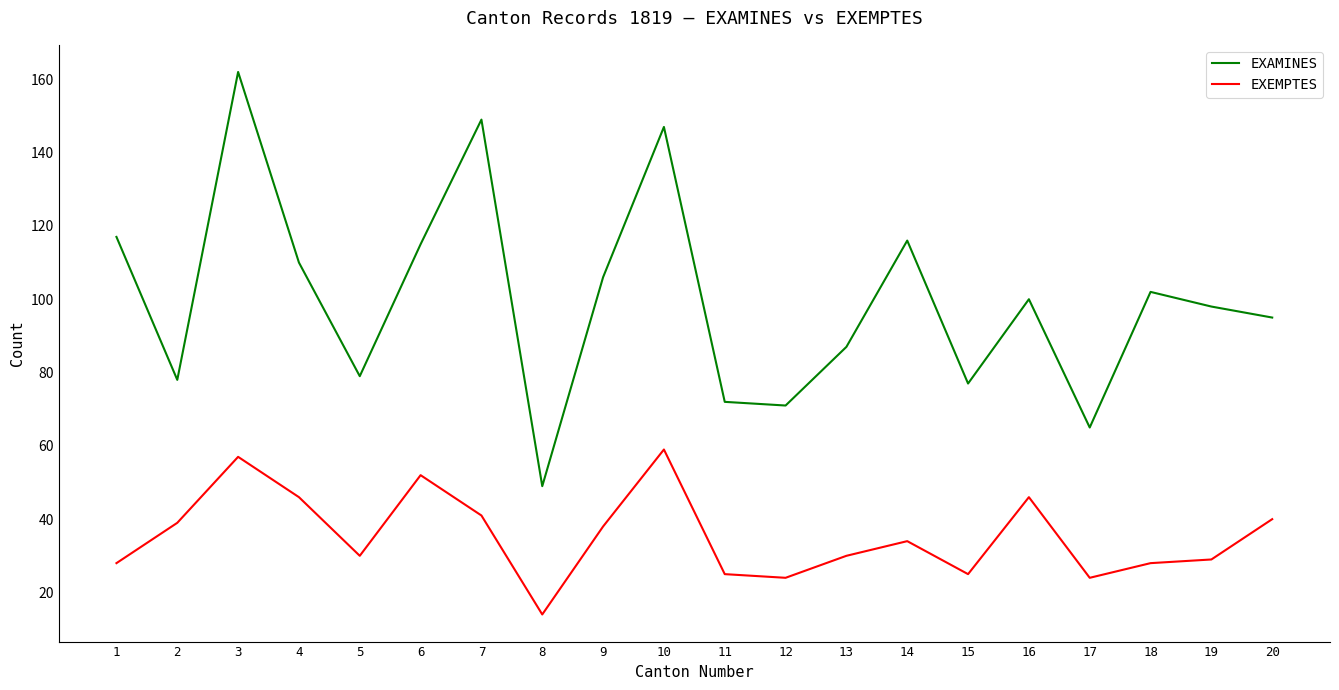

Reading left to right, transcribe all the data shown in this chart.

EXAMINES: 117	78	162	110	79	115	149	49	106	147	72	71	87	116	77	100	65	102	98	95
EXEMPTES: 28	39	57	46	30	52	41	14	38	59	25	24	30	34	25	46	24	28	29	40